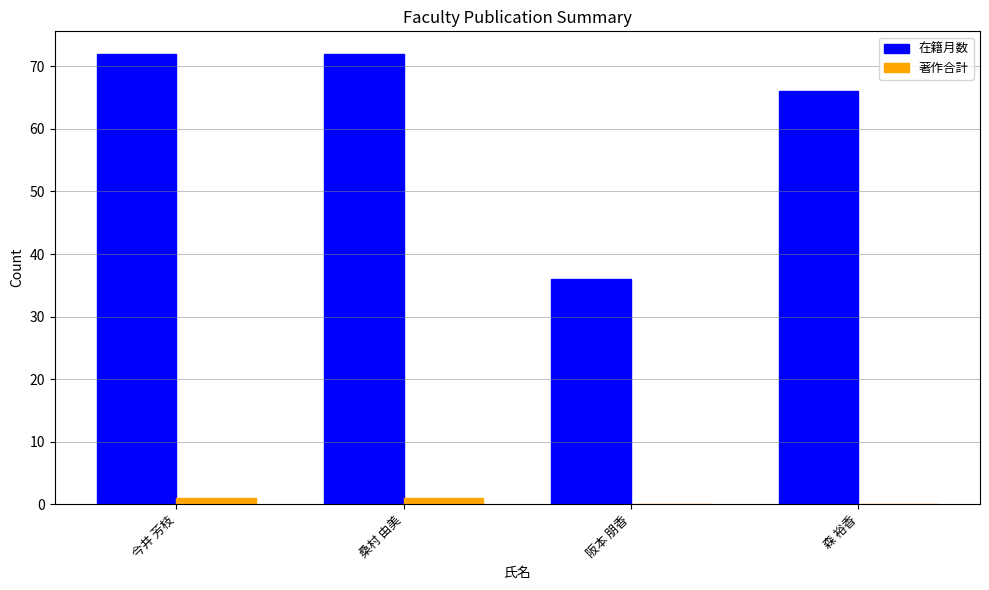

Is it true that 在籍月数 equals 20 at 森 裕香?

False